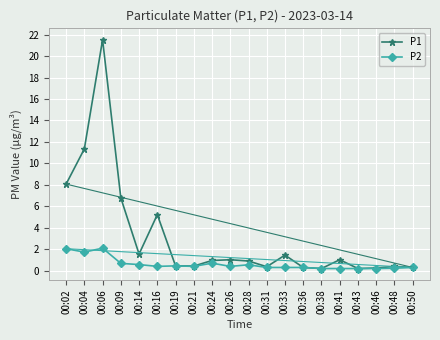

What is the value of the P1 point at the 3rd from the left?

21.5